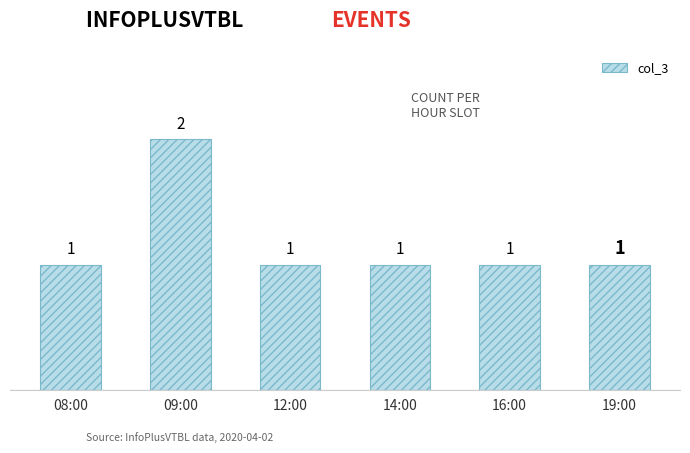

What is the sum of the values at 16:00 and 08:00?

2